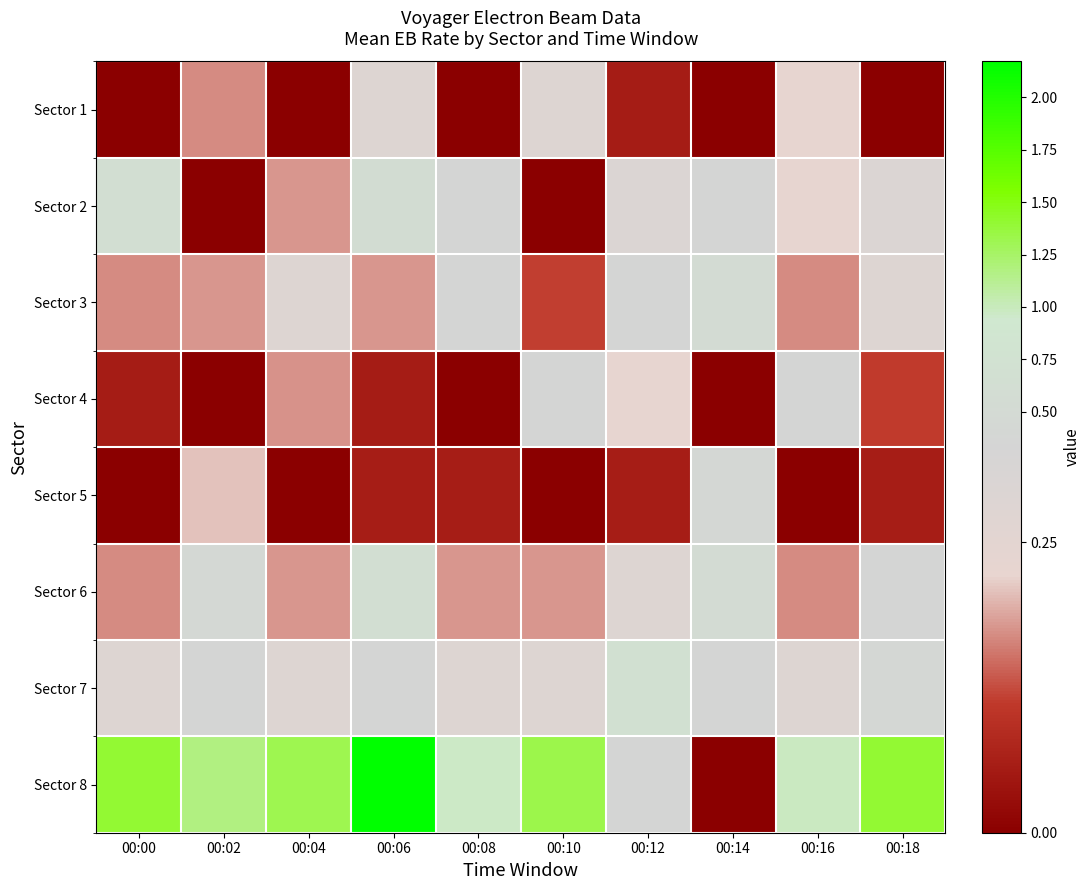

Rank the series at 00:12 from lowest to highest value.

Sector 1, Sector 5, Sector 4, Sector 6, Sector 2, Sector 3, Sector 8, Sector 7